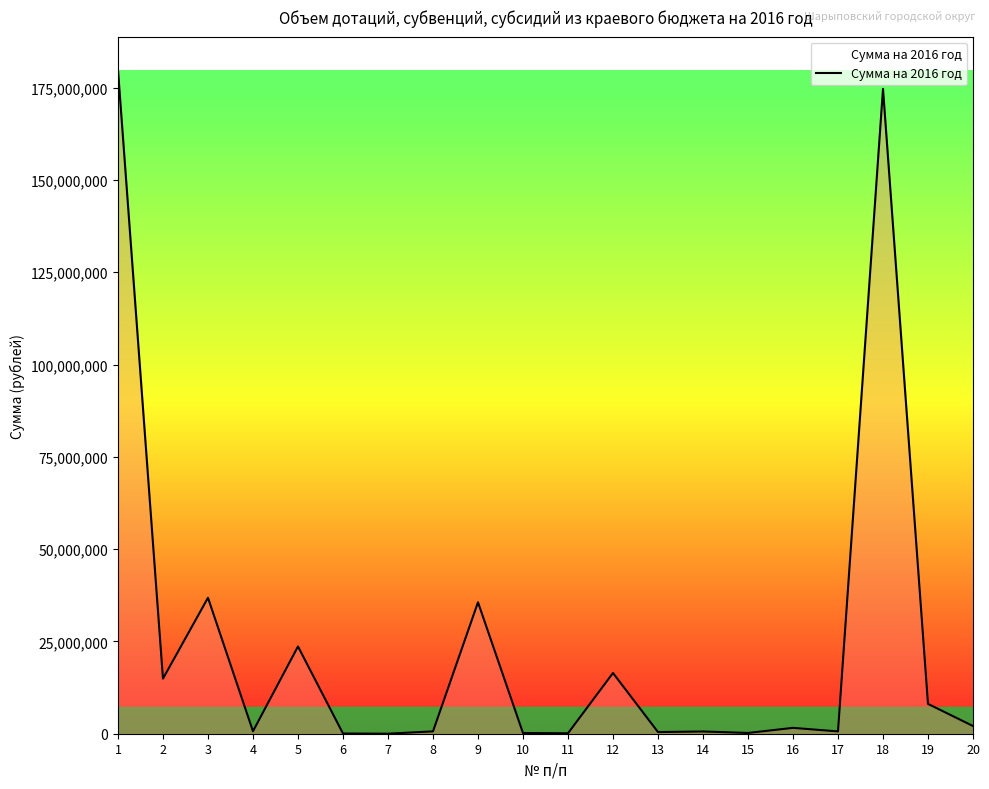

What is the sum of all values?

497317129.8